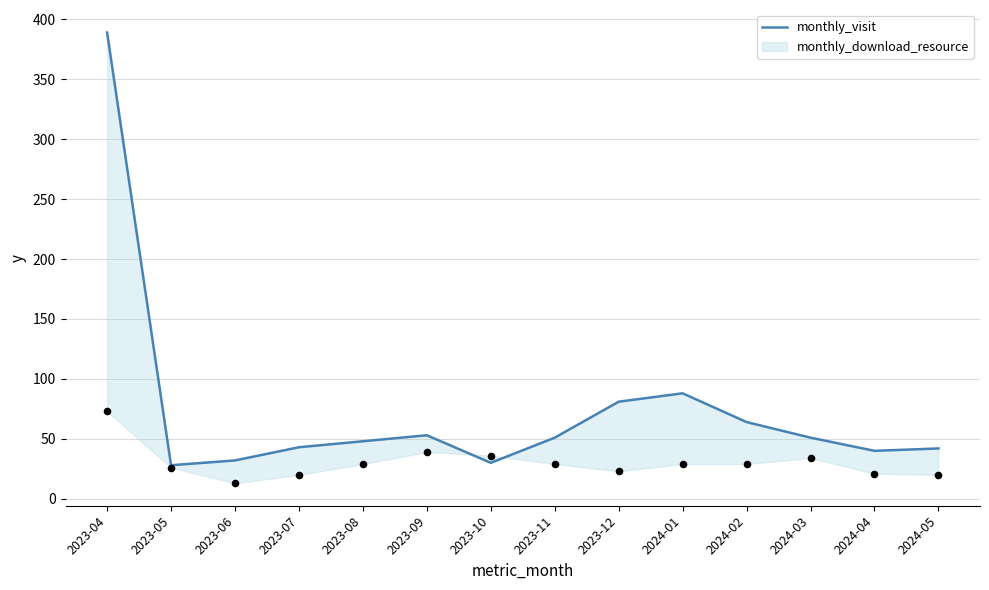

Which has a higher value, 2024-02 or 2023-04?

2023-04